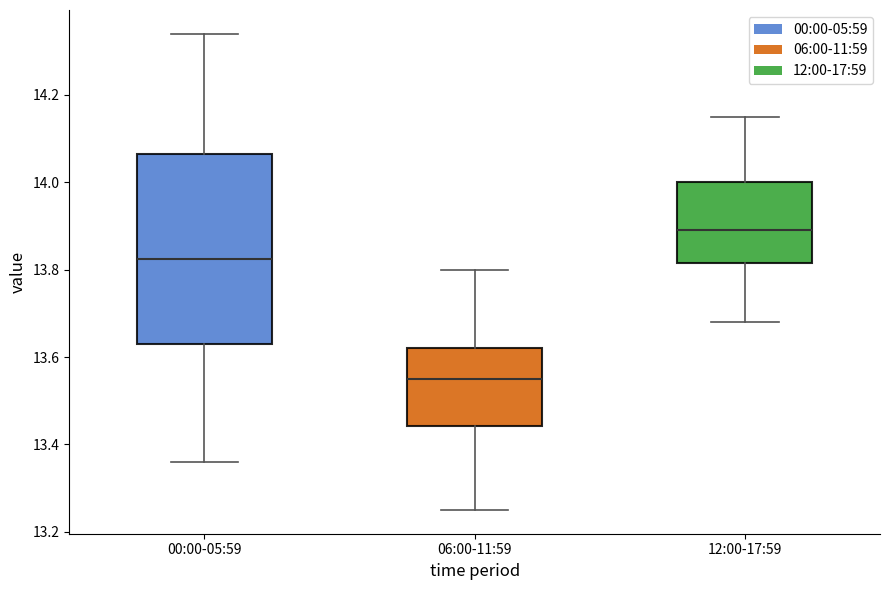

Reading left to right, transcribe this box plot: for each box, give where its median line is, the range the box spans, and where its two whiskers end, as read against the y-axis. The values are not printed on the chart, so give them approximately, as read against the axis.

00:00-05:59: median 13.82, box 13.64 to 14.06, whiskers 13.36 to 14.34
06:00-11:59: median 13.56, box 13.44 to 13.62, whiskers 13.26 to 13.80
12:00-17:59: median 13.90, box 13.82 to 14.00, whiskers 13.68 to 14.16